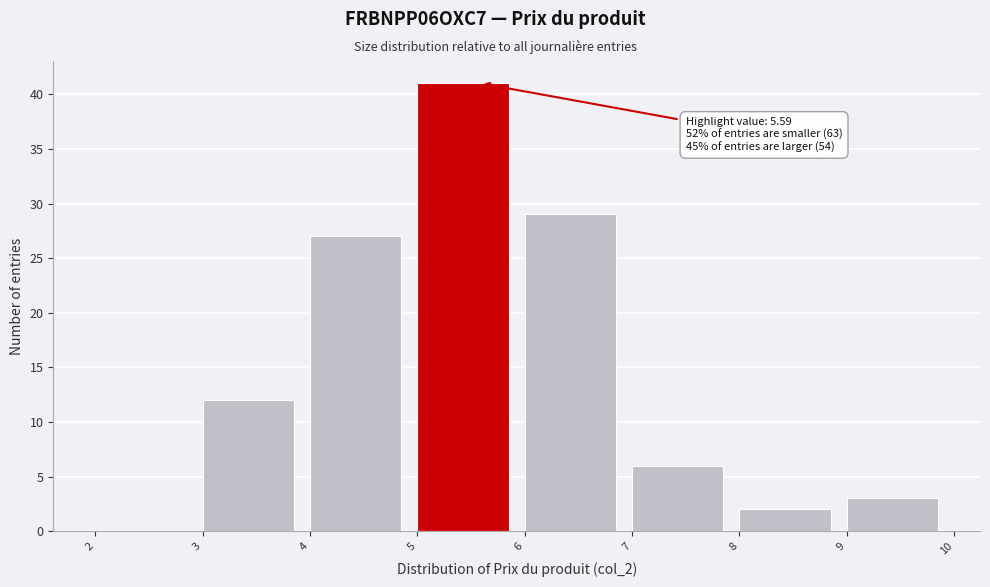

Over which range of the x-axis is the bar tallest?

5 to 6